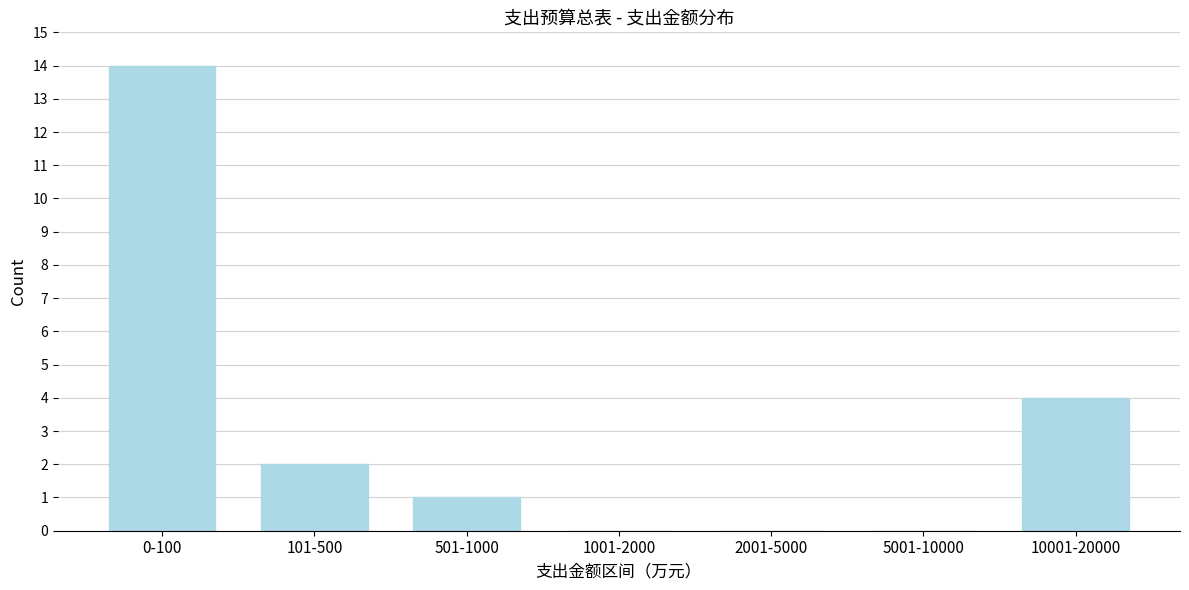

Reading left to right, transcribe all the data shown in this chart.

0-100=14	101-500=2	501-1000=1	1001-2000=0	2001-5000=0	5001-10000=0	10001-20000=4